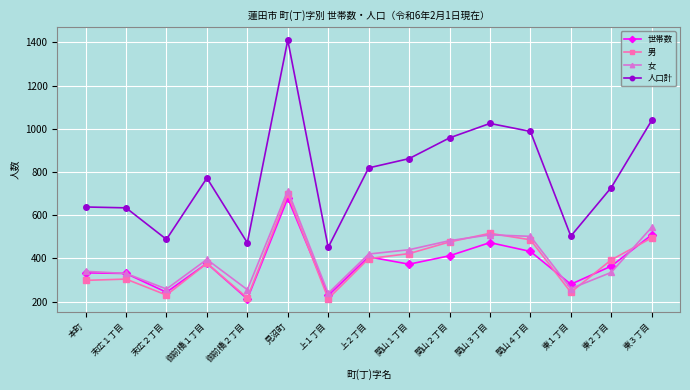

At which category does 世帯数 reach its first local valley?

末広２丁目